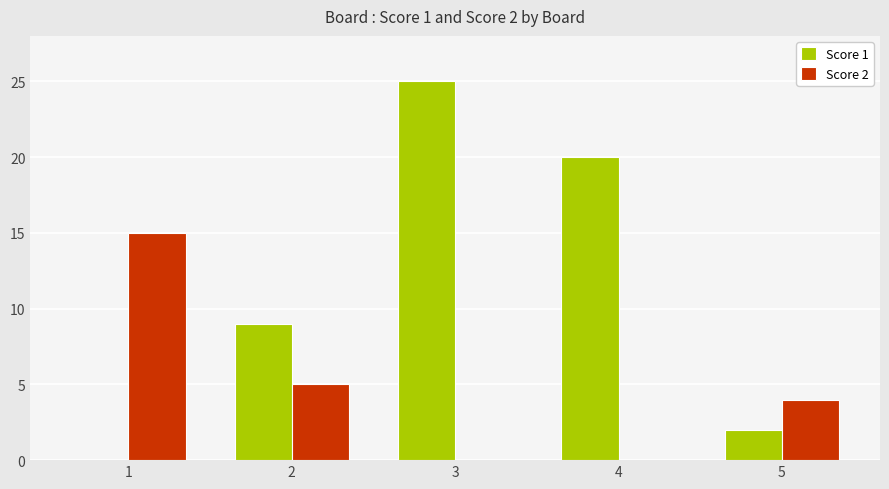

Which category has the highest value in the Score 2 series?

1